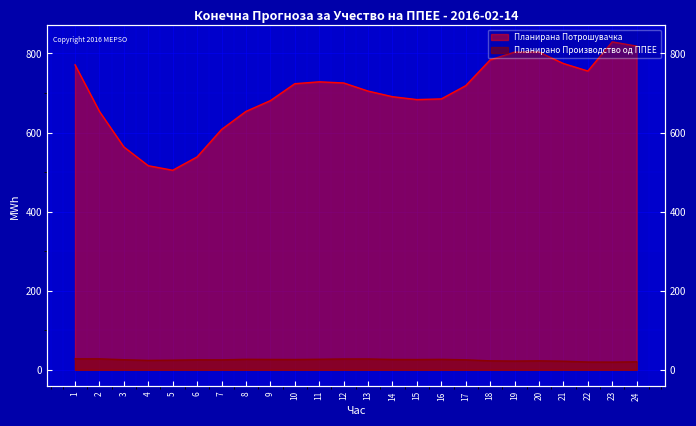

Which has a higher value, 1 or 7?

1